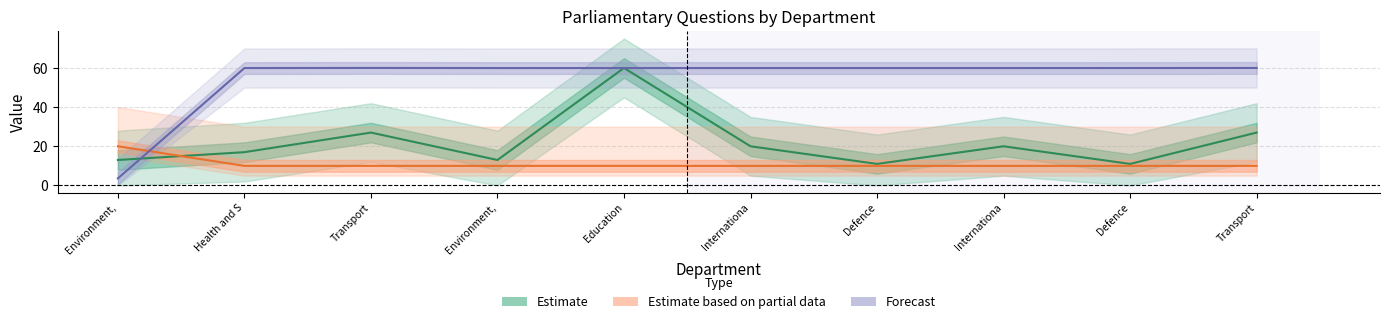

Is the value of Estimate at Defence greater than the value of Estimate based on partial data at Education?

Yes